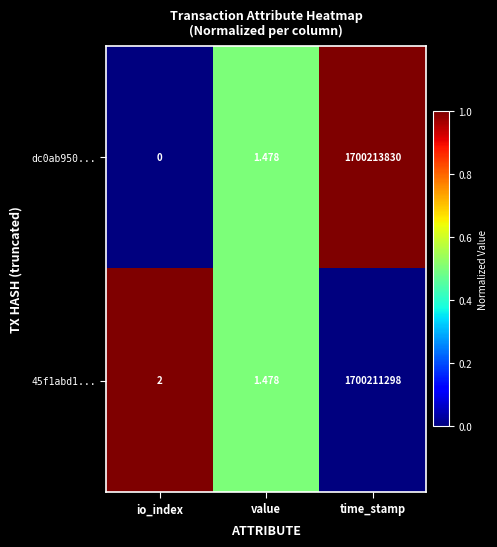

Count the number of data series in this chart.

2